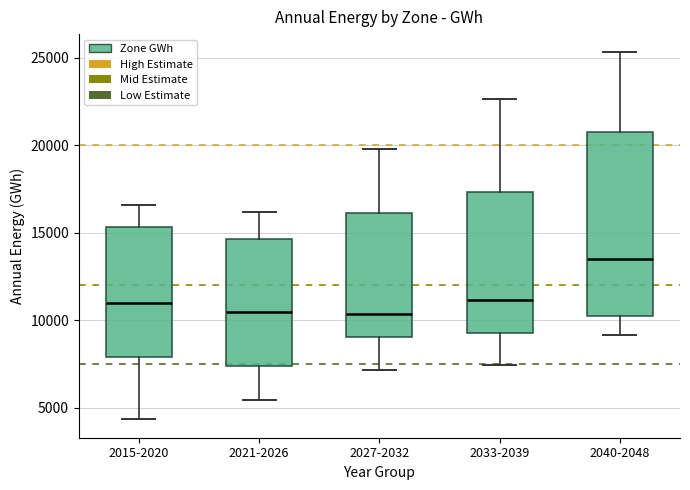

Which box is the tallest, from its lower edge to its upper edge?

2040-2048